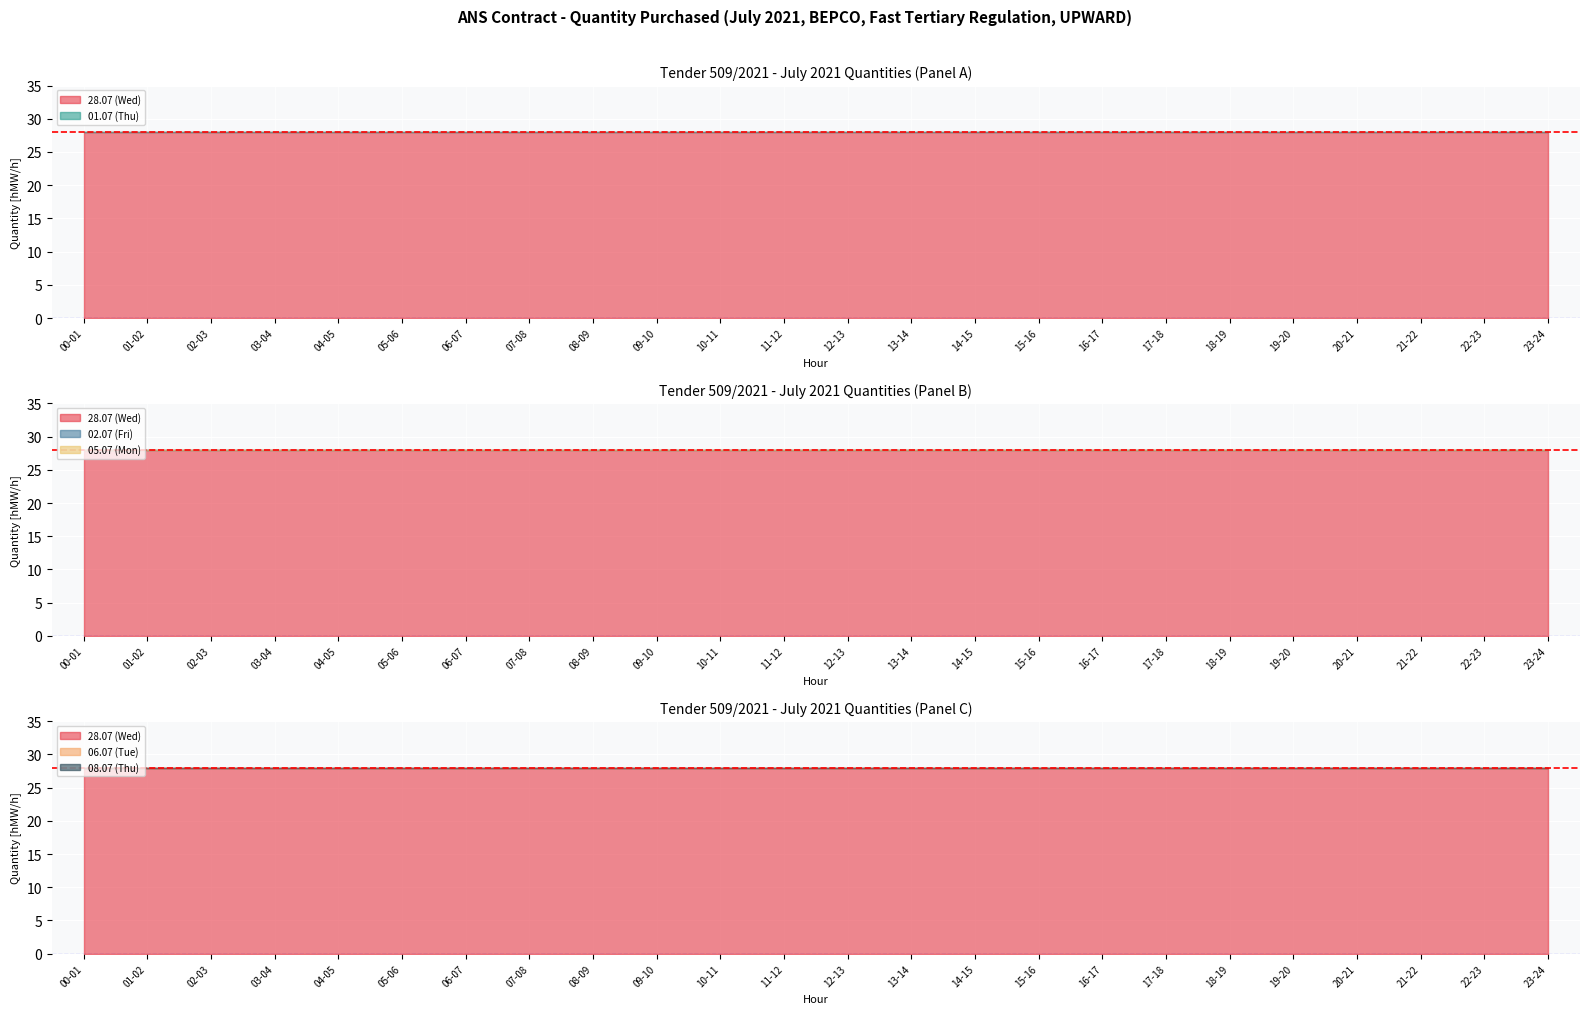

Rank the series by their maximum value, from lowest to highest.

01.07 (Thu), 02.07 (Fri), 05.07 (Mon), 06.07 (Tue), 08.07 (Thu), 28.07 (Wed)